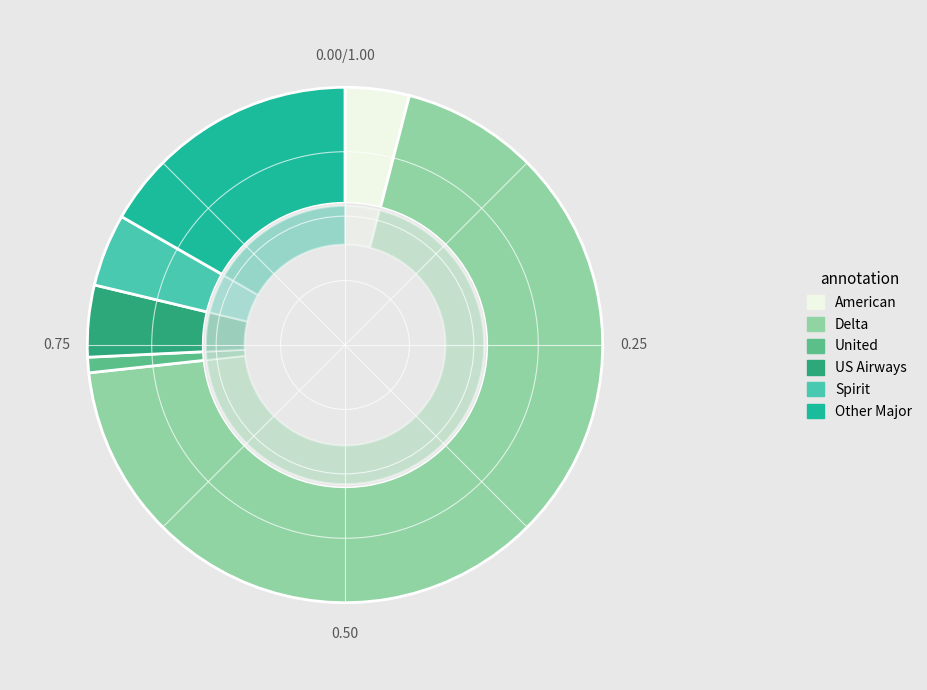

To the nearest percent, what is the difference between the Other Major and United slice percentages?

16%